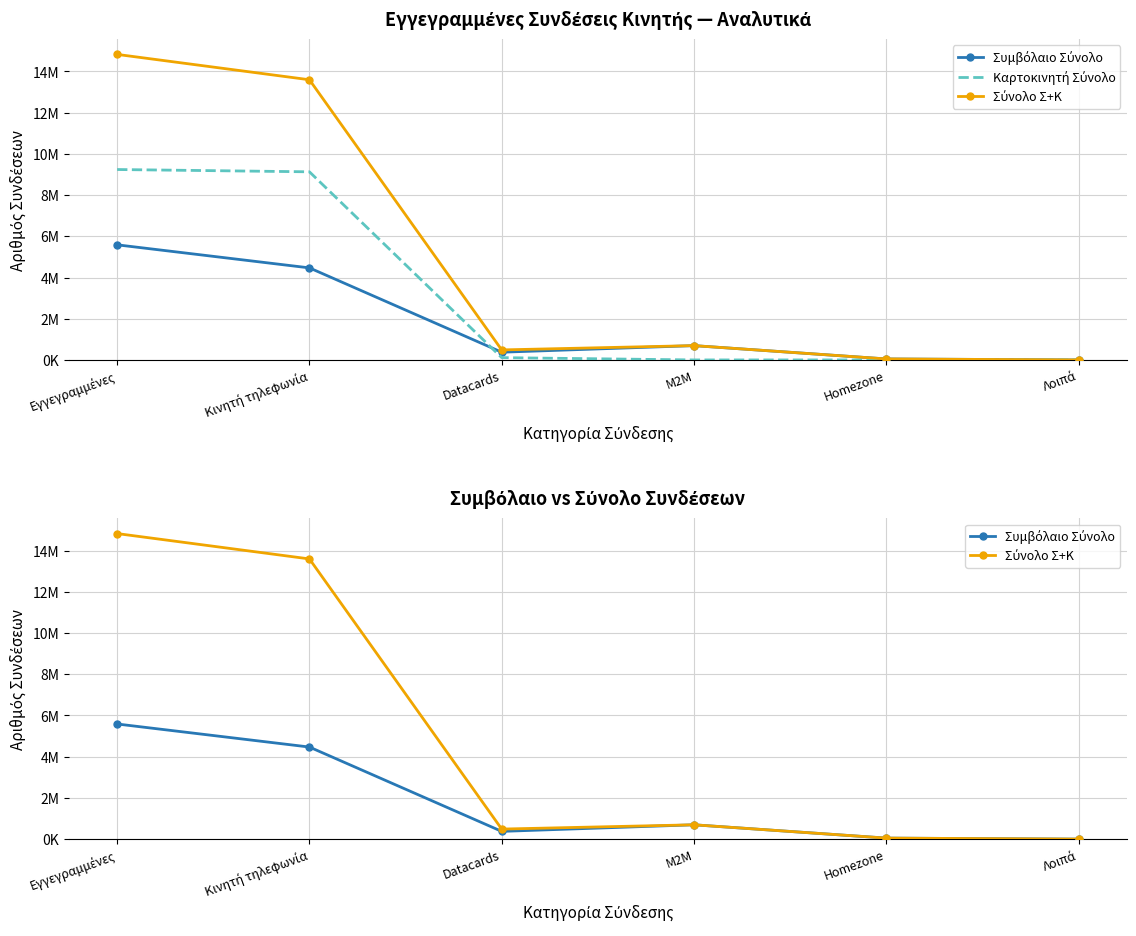

What is the difference between the Σύνολο Σ+Κ values at Κινητή τηλεφωνία and Εγγεγραμμένες?

1230092